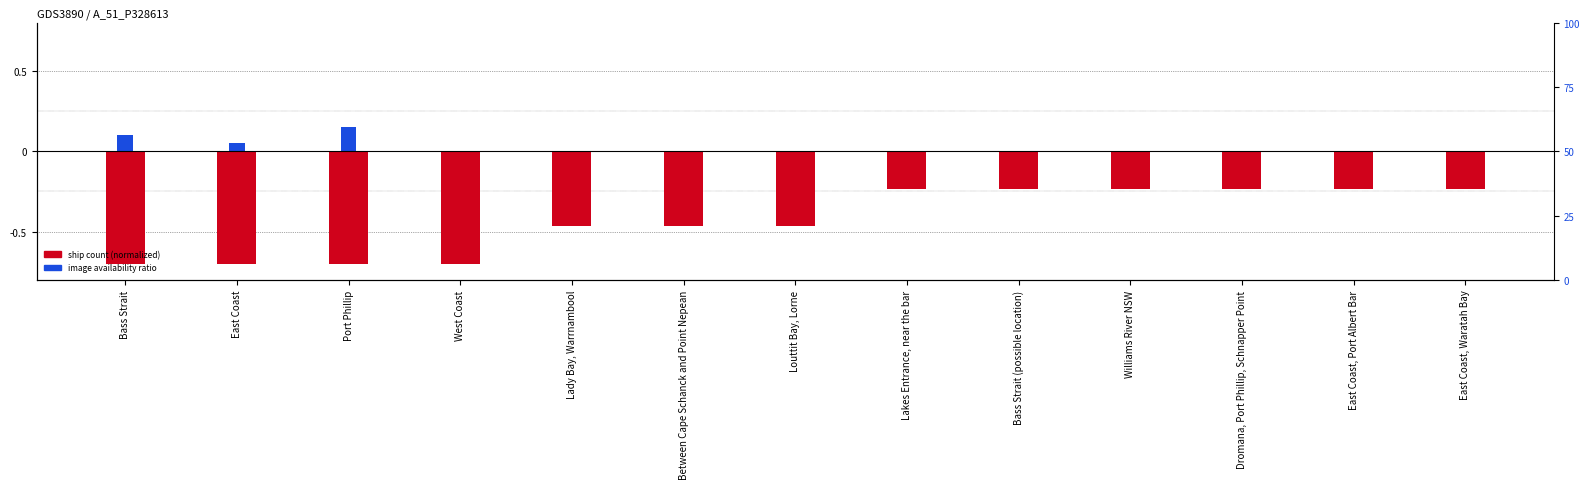

At which label is Ship count (normalized) closest to 0?

Lakes Entrance, near the bar